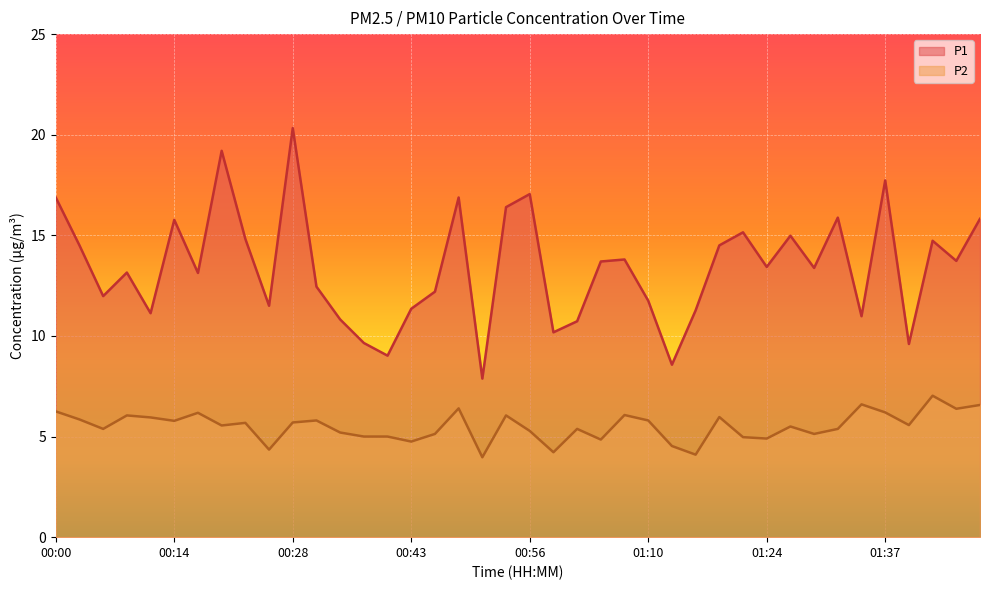

What is the spread (max minus min) of values at 00:28?

14.6